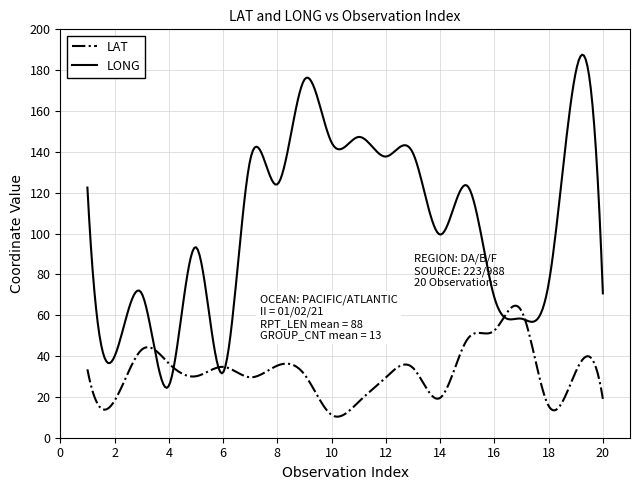

True or false: LAT and LONG intersect in this chart.

True